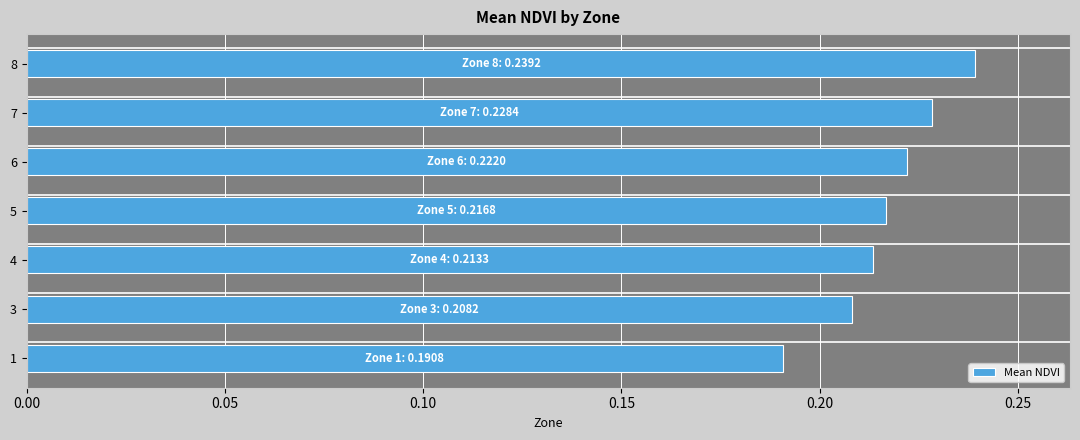

Between 8 and 3, which is larger?

8